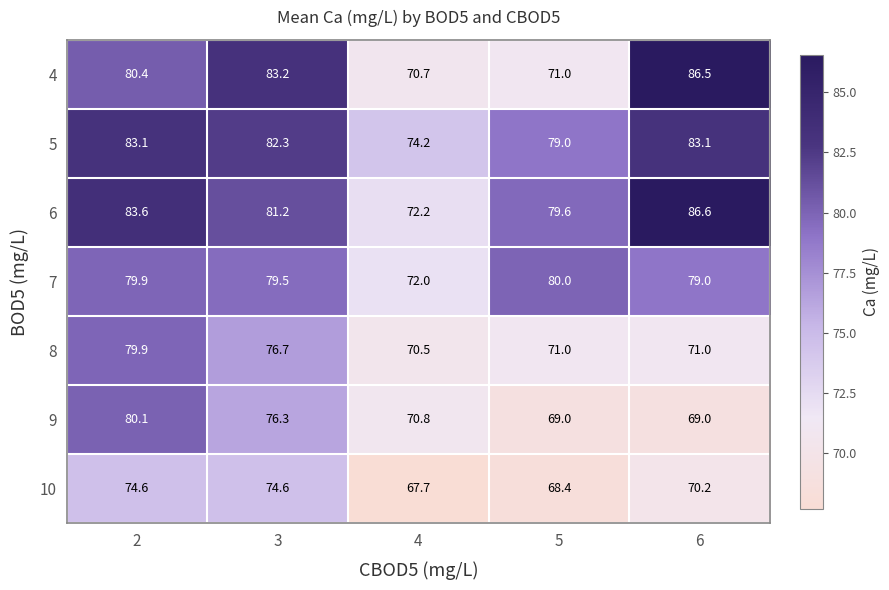

What is the spread (max minus min) of values at 2?

9.0